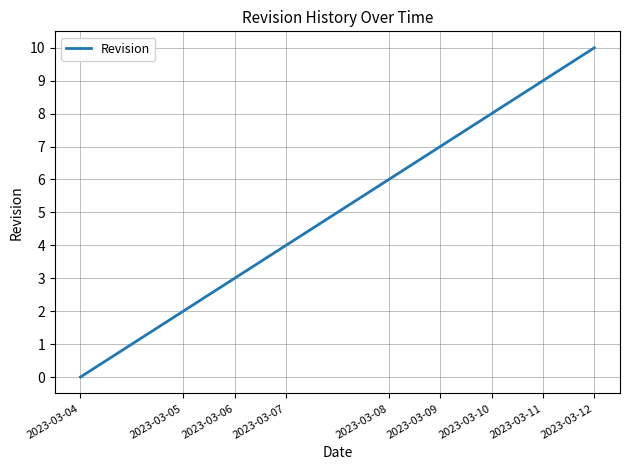

What is the maximum value shown in the chart?

10